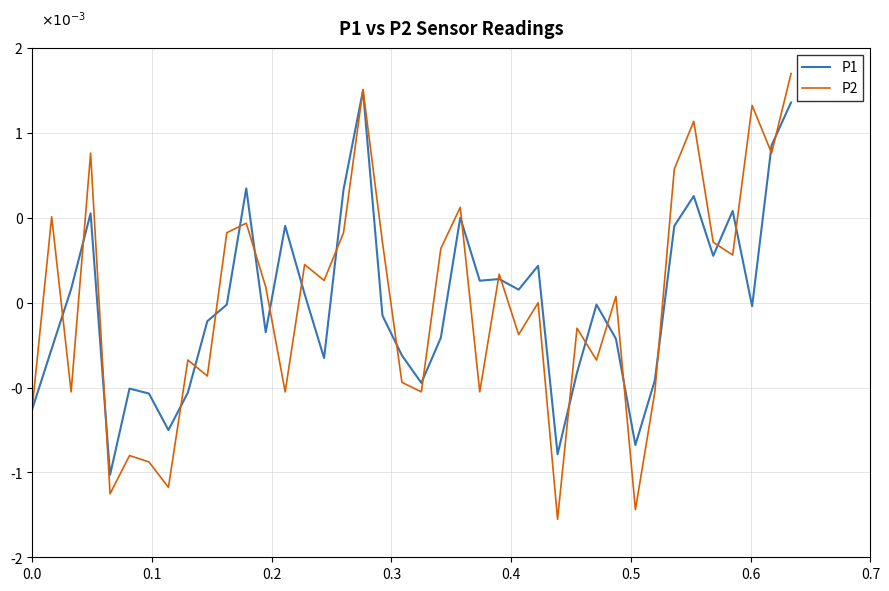

Is this an area chart (filled region under the line)?

No